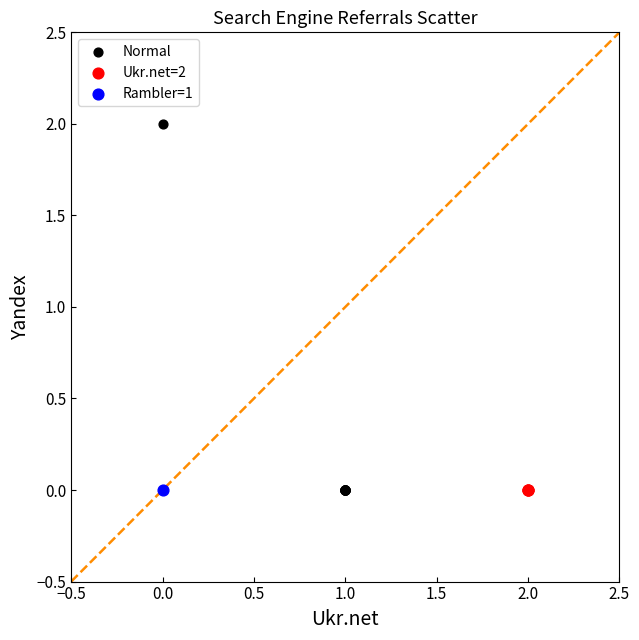

What are all the series names shown in the legend?

Normal, Ukr.net=2, Rambler=1